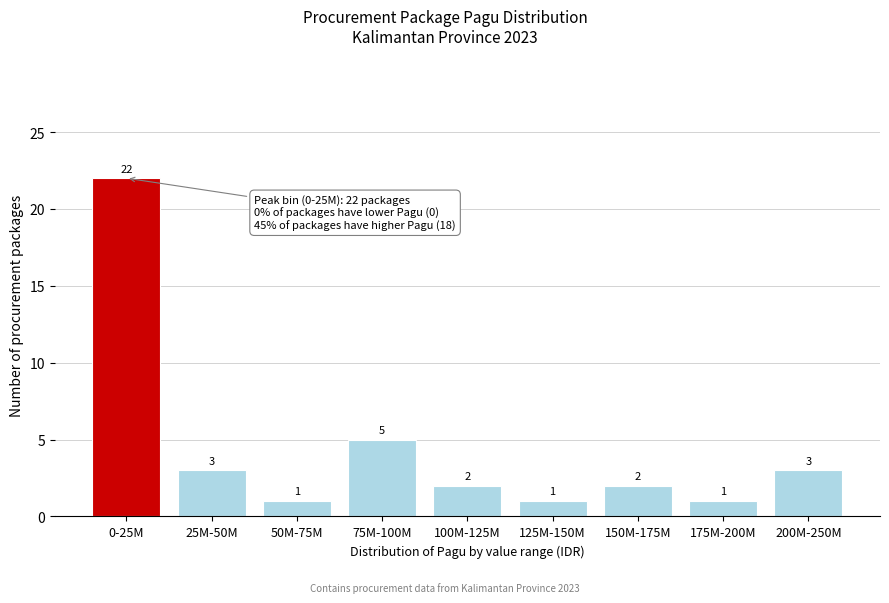

Reading left to right, list all the values displayed in this chart.

0-25M=22	25M-50M=3	50M-75M=1	75M-100M=5	100M-125M=2	125M-150M=1	150M-175M=2	175M-200M=1	200M-250M=3